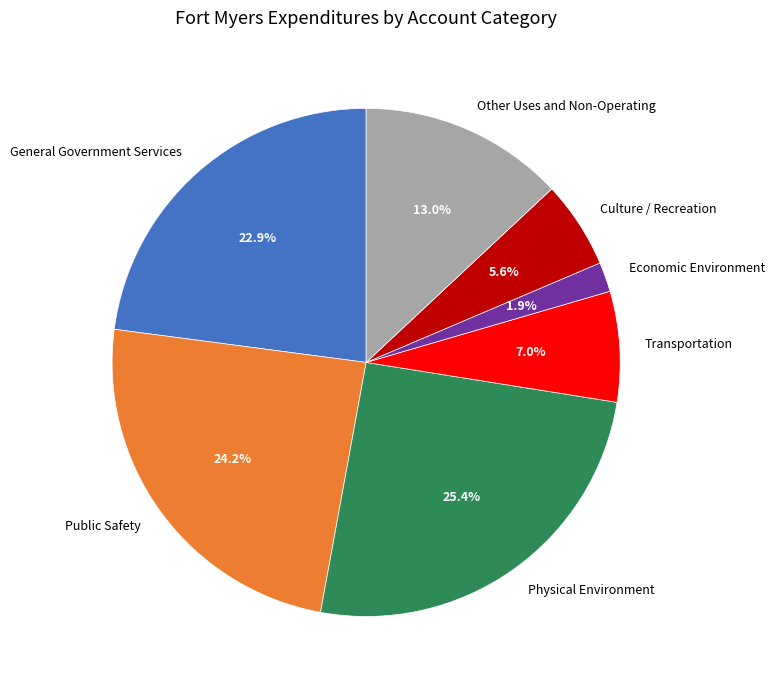

To the nearest percent, what portion does Public Safety represent?

24%